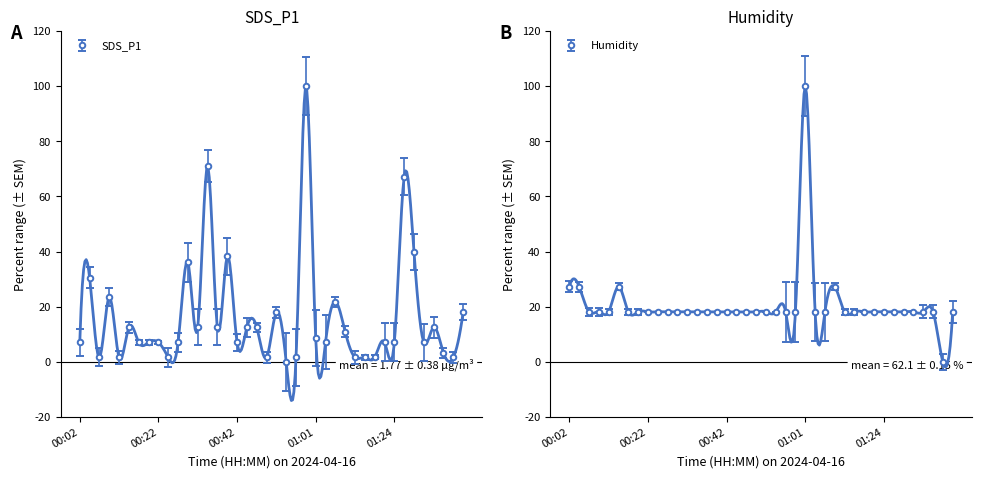

True or false: SDS_P1 has more than 0 interior local peaks.

True